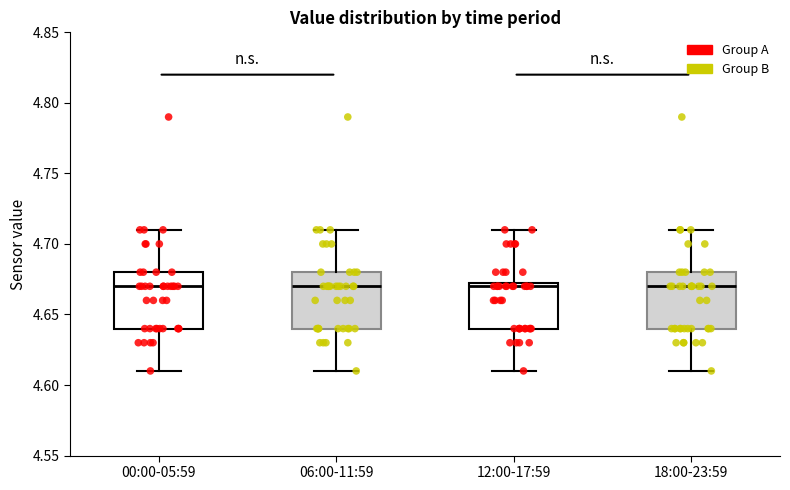

Reading left to right, transcribe this box plot: for each box, give where its median line is, the range the box spans, and where its two whiskers end, as read against the y-axis. The values are not printed on the chart, so give them approximately, as read against the axis.

00:00-05:59: median 4.670, box 4.640 to 4.680, whiskers 4.610 to 4.710
06:00-11:59: median 4.670, box 4.640 to 4.680, whiskers 4.610 to 4.710
12:00-17:59: median 4.670, box 4.640 to 4.675, whiskers 4.610 to 4.710
18:00-23:59: median 4.670, box 4.640 to 4.680, whiskers 4.610 to 4.710